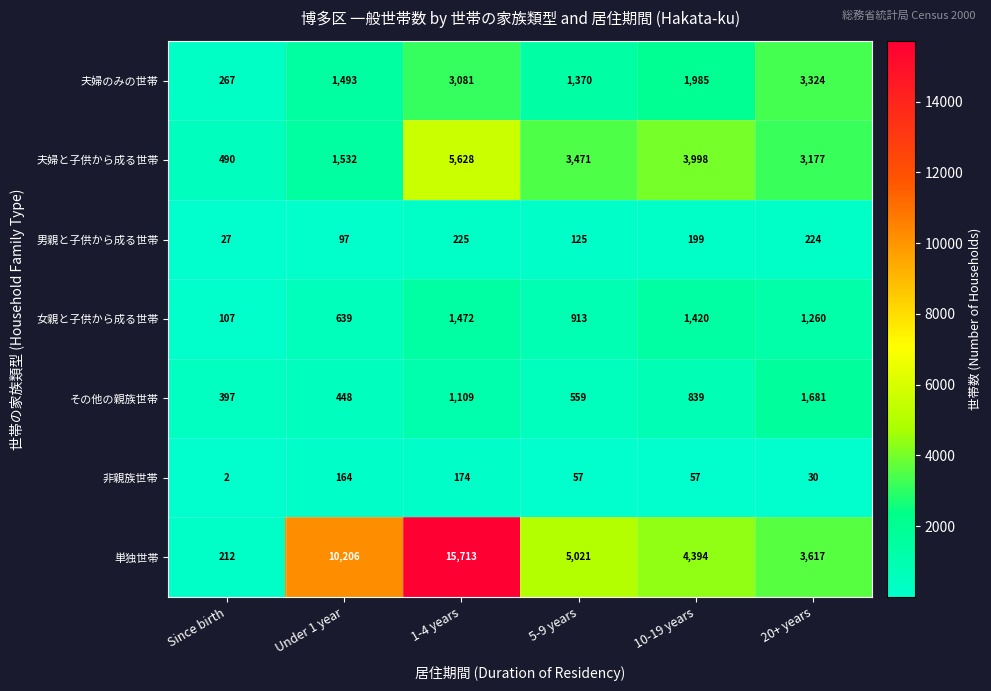

The その他の親族世帯 series shows 559 at 5-9 years. True or false?

True